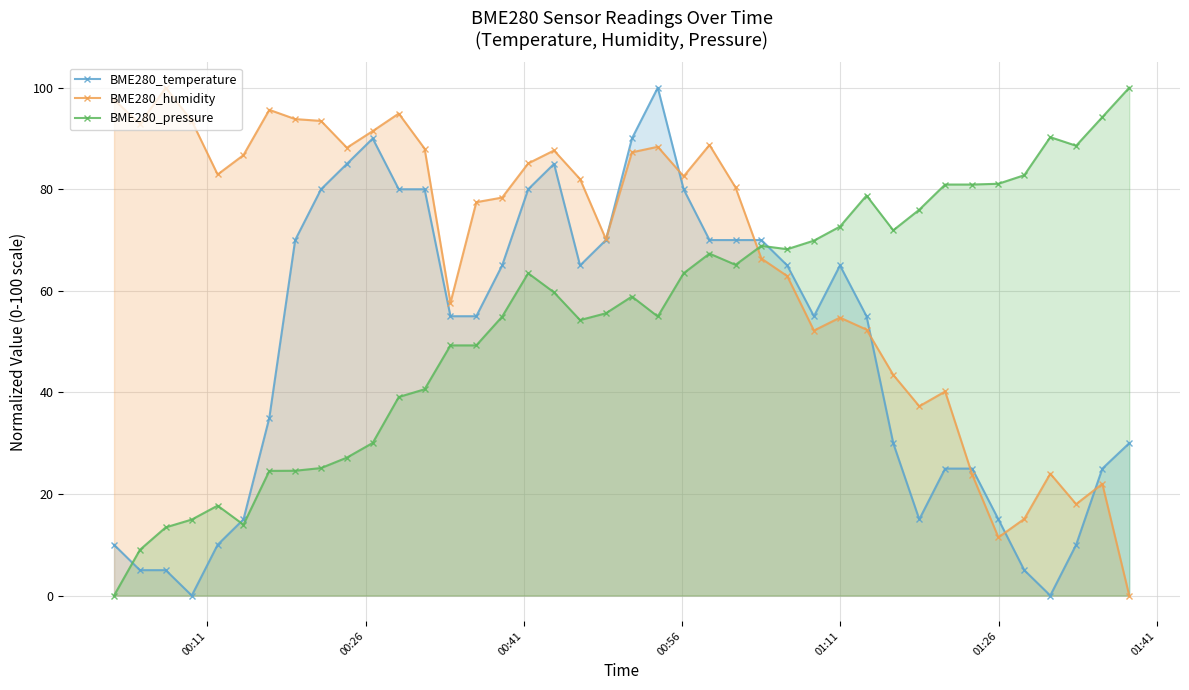

How many intersections are there between BME280_temperature and BME280_pressure?

3